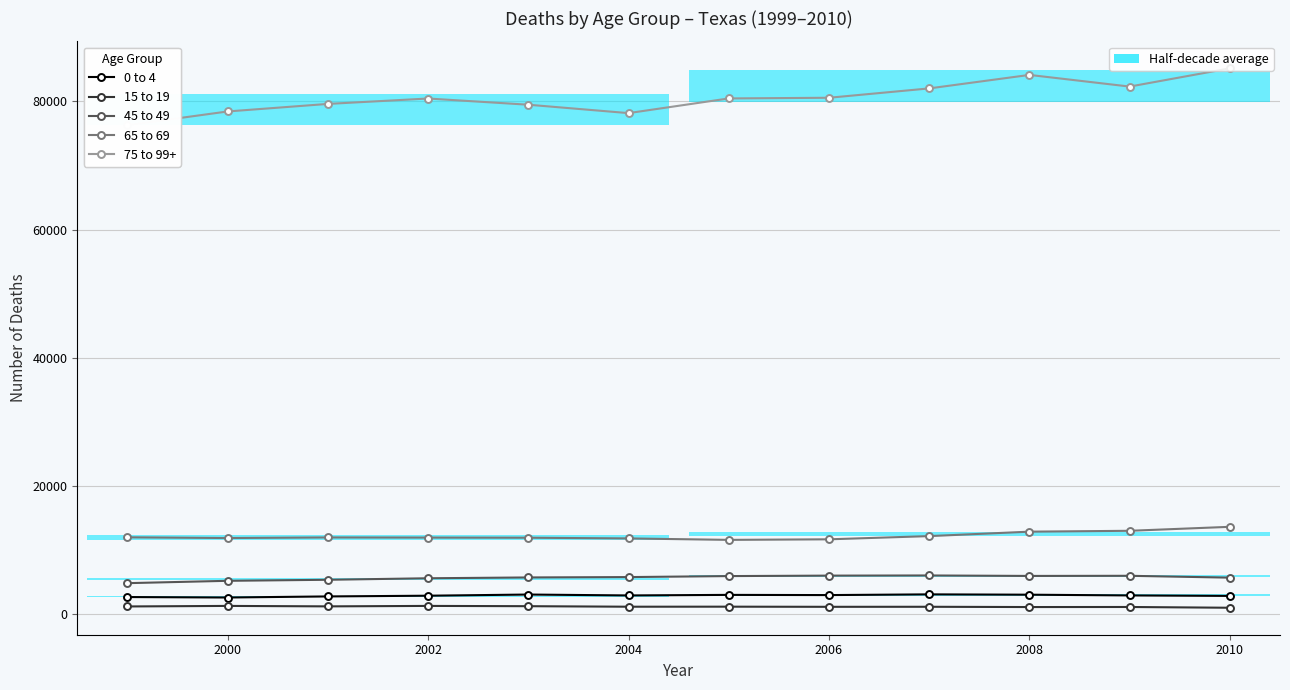

Which series has the largest total across all categories?

75 to 99+